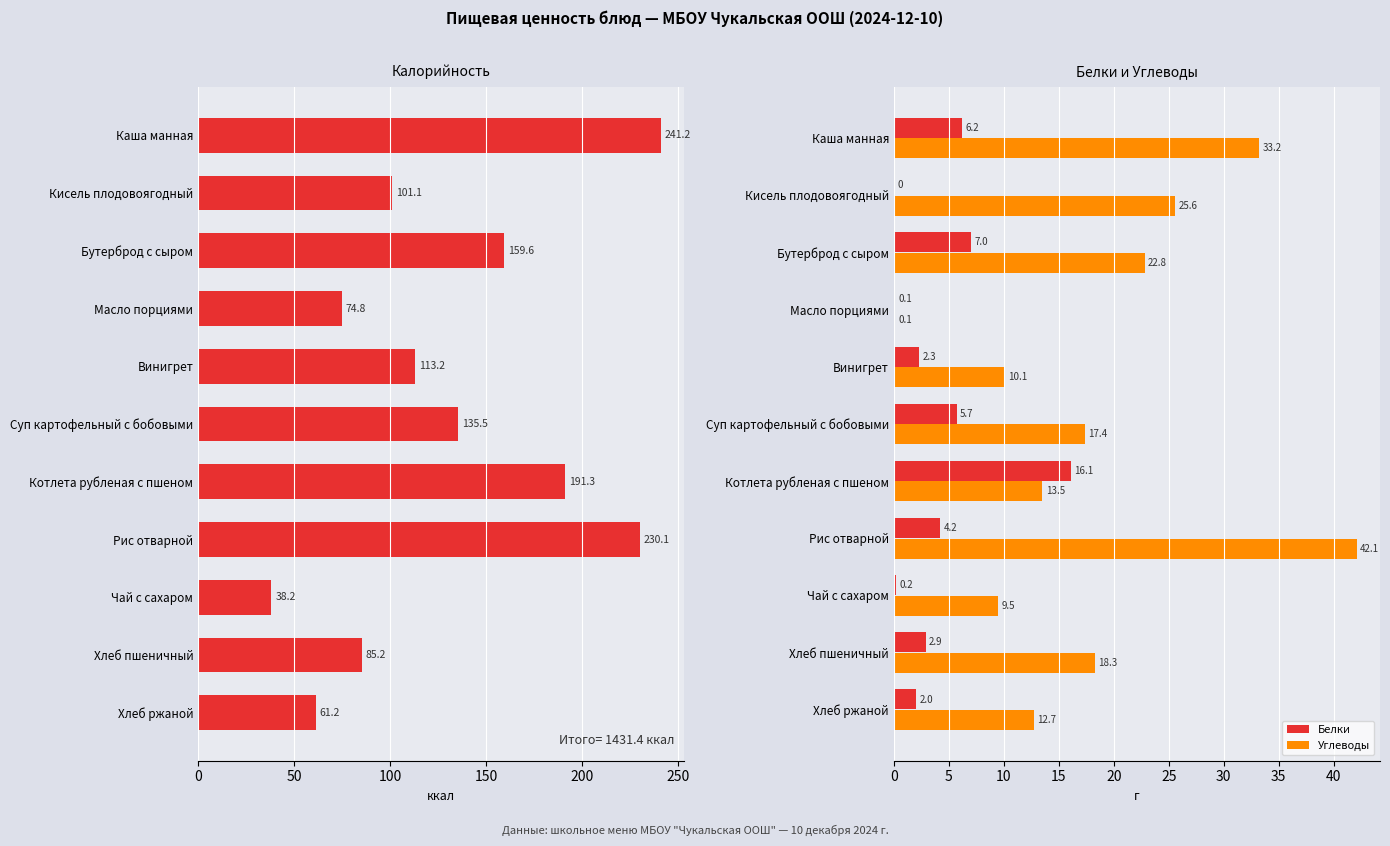

How many series are shown in this chart?

3